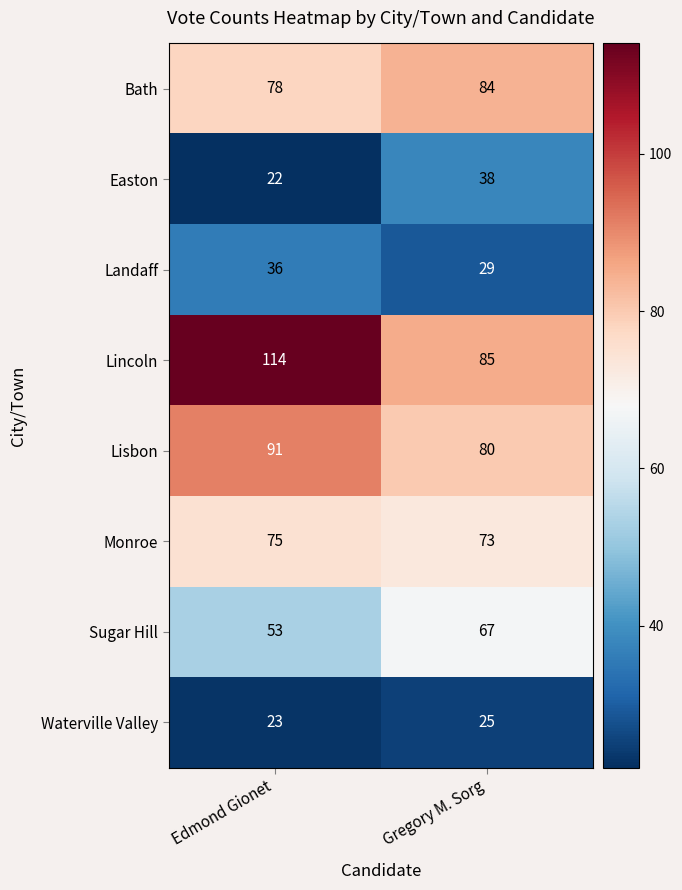

Which series has the widest spread of values?

Lincoln